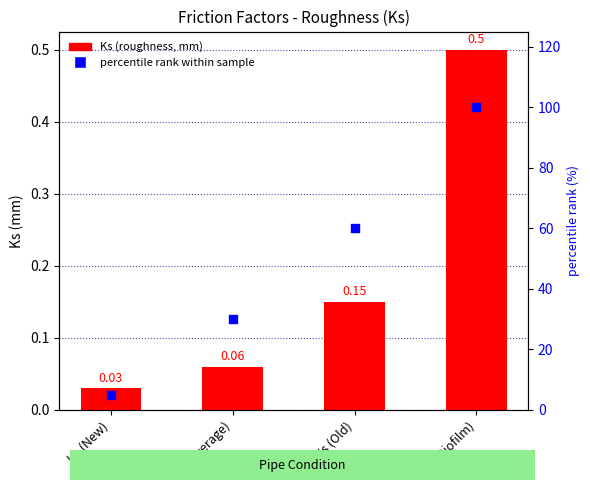

At how many categories does at least one series exceed 73?

1